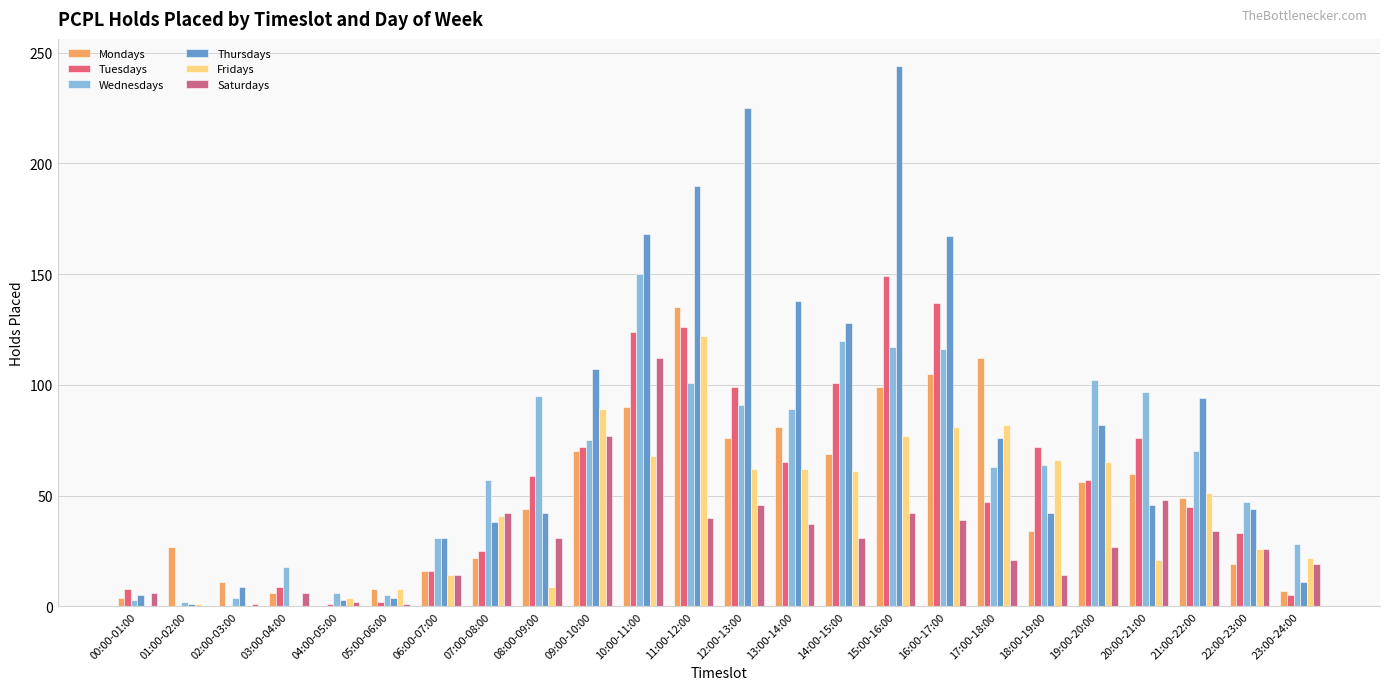

Count the number of categories in the chart.

24